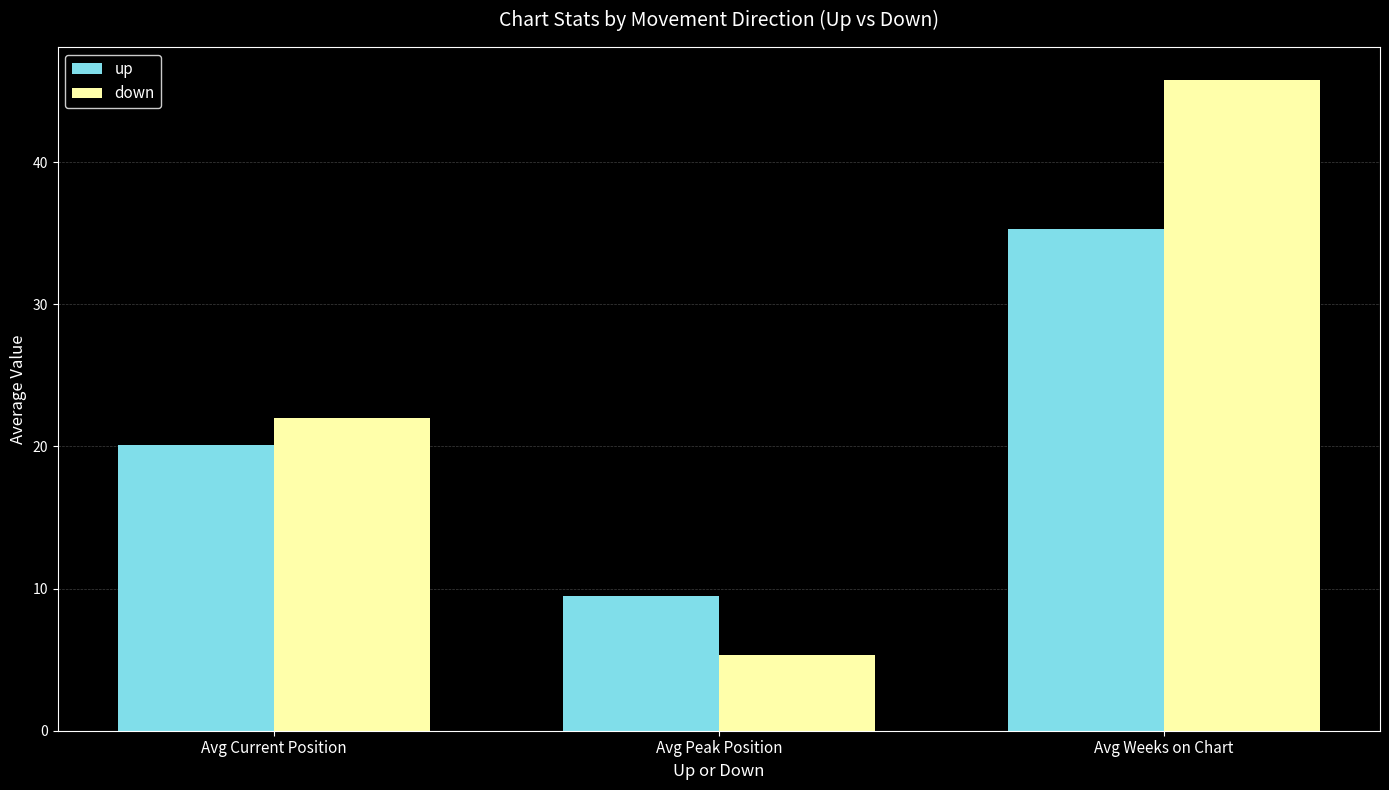

What is the total value across all series at Avg Current Position?

42.1